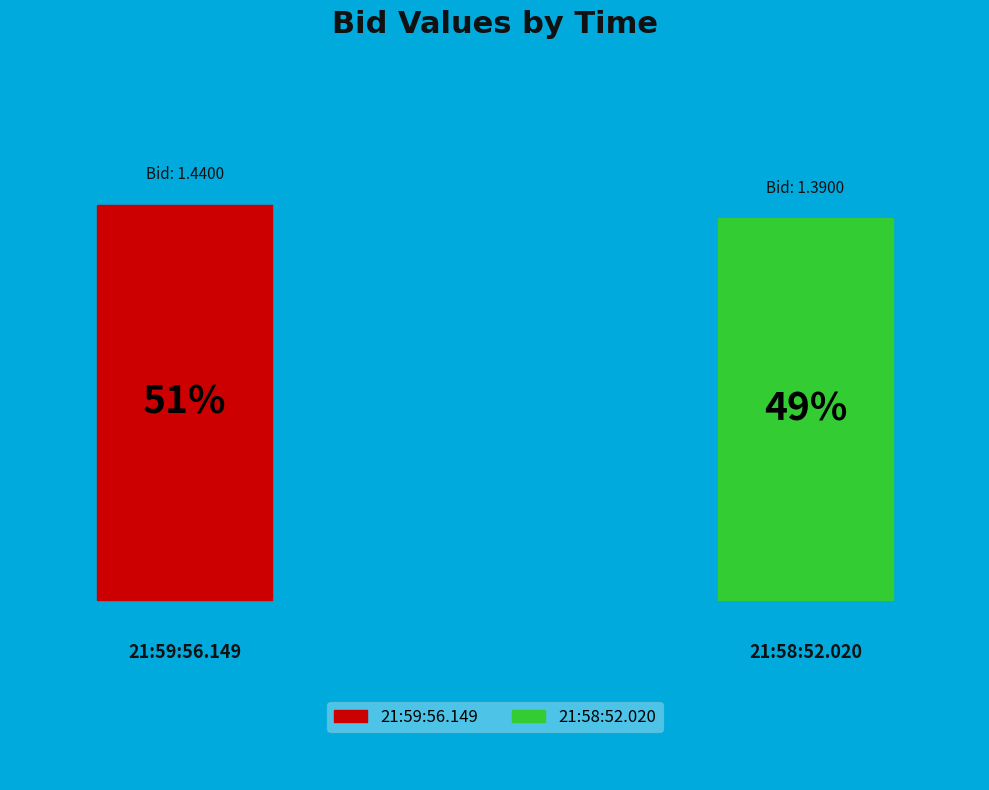

Is it true that 21:59:56.149 is 51% of the pie?

True